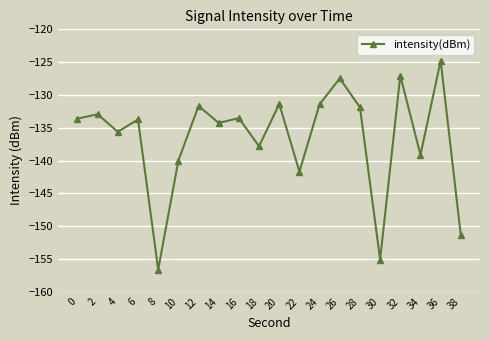

What is the minimum value shown in the chart?

-156.6